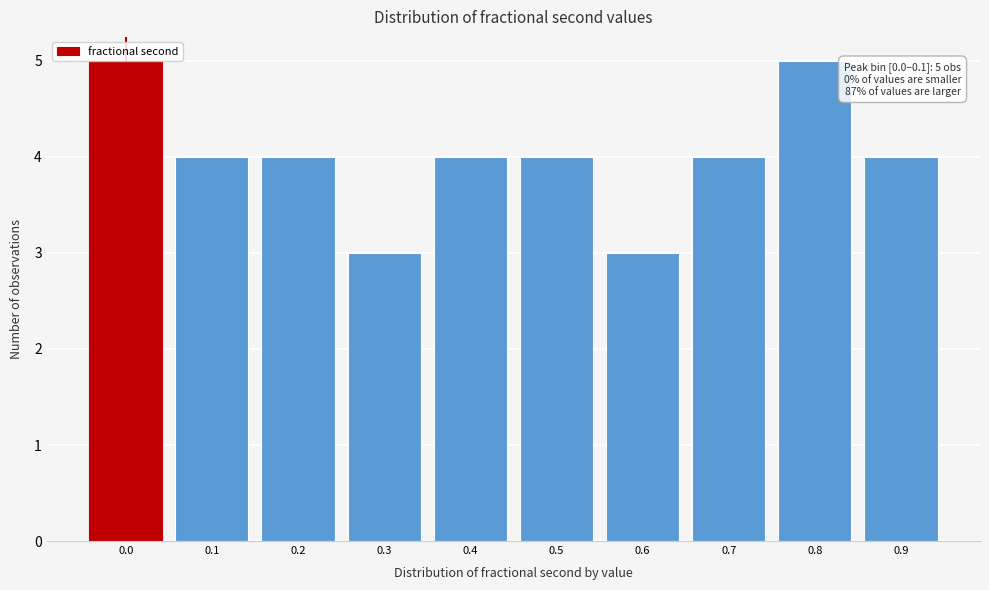

True or false: the data shows 2 at 0.0.

False